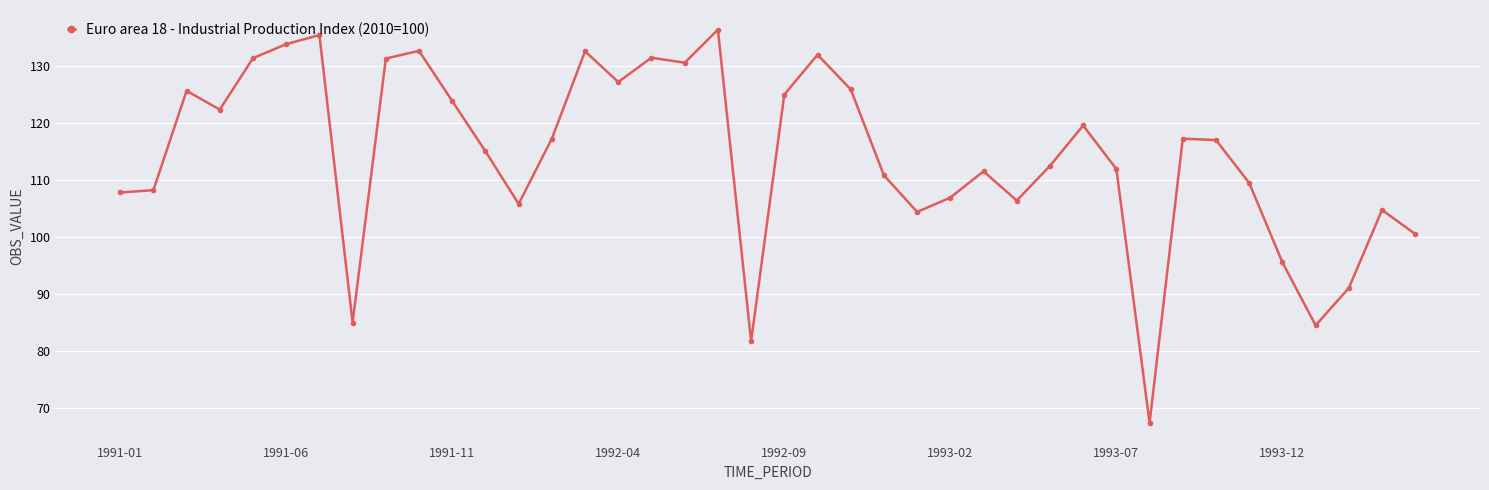

What is the value of the 32nd point from the left?

67.4